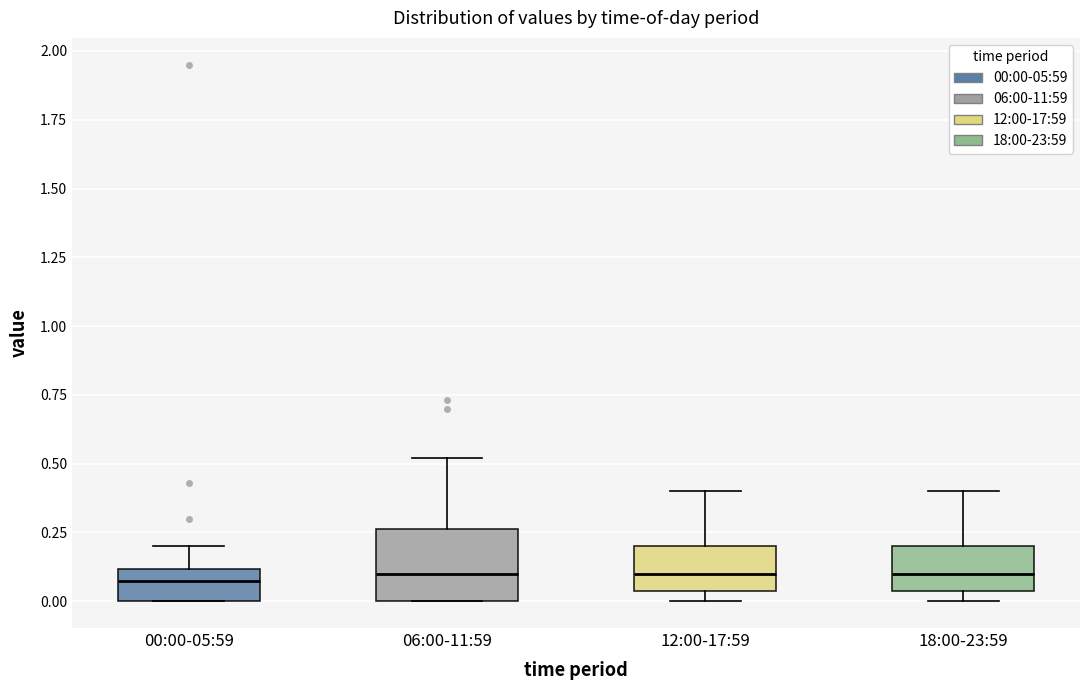

Where is the upper edge of the box for 18:00-23:59 on the y-axis? The values are not printed on the chart, so give them approximately, as read against the axis.

0.20